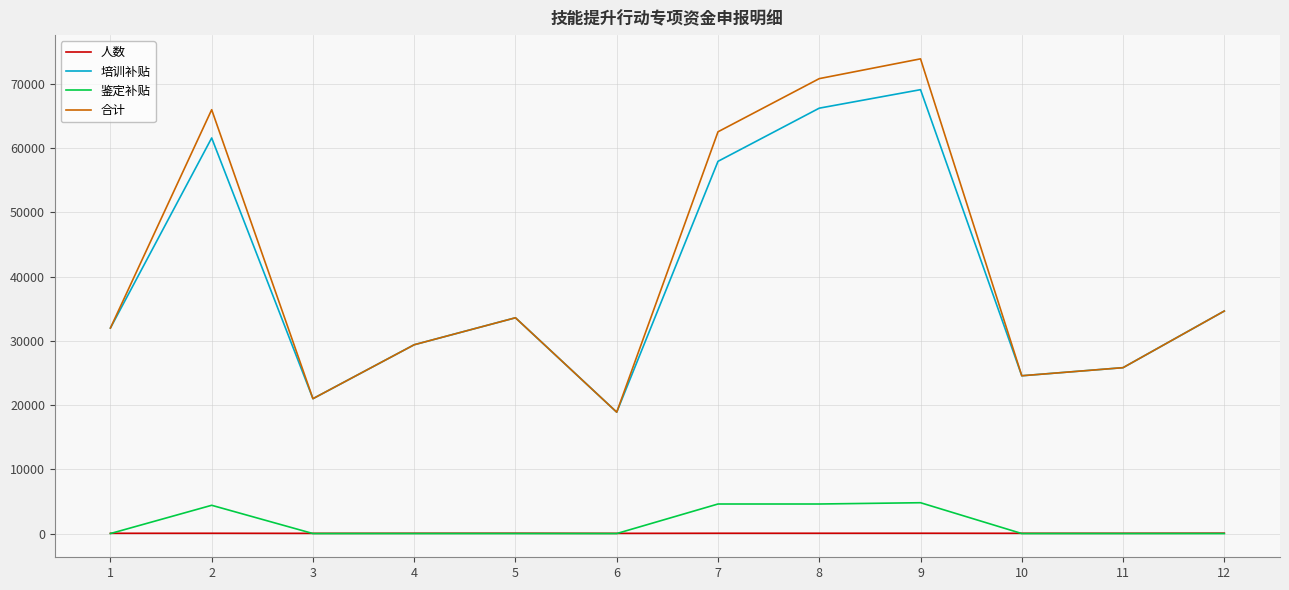

Which series has the widest spread of values?

合计